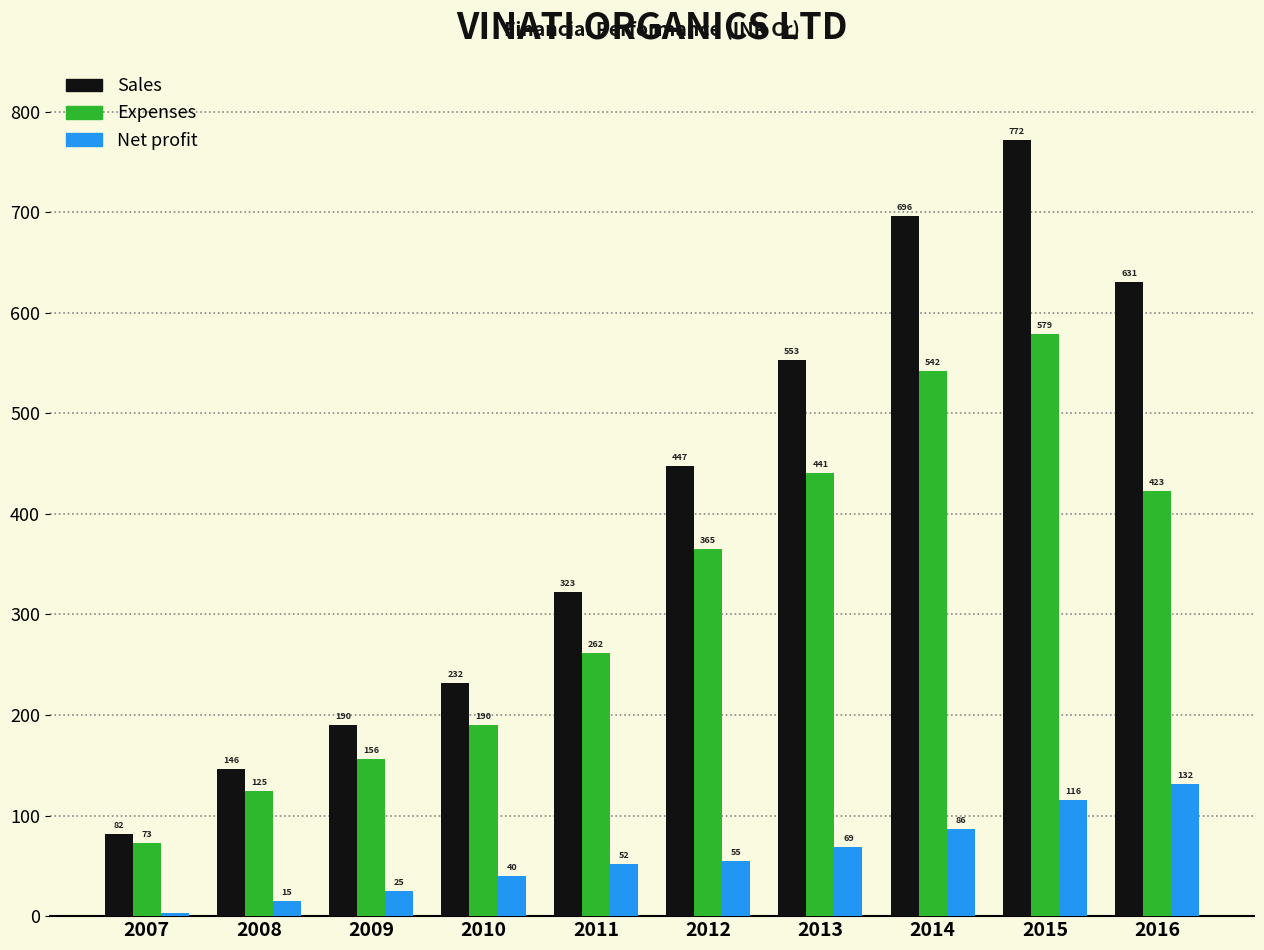

What is the sum of the Expenses values at 2008 and 2009?

281.0